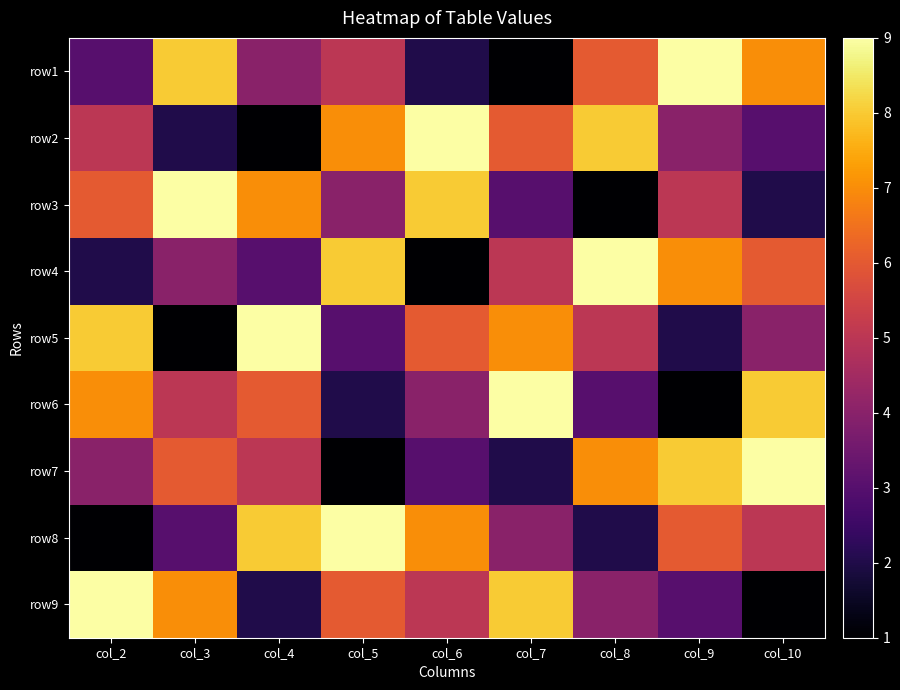

Which has a higher value, col_9 or col_7?

col_9